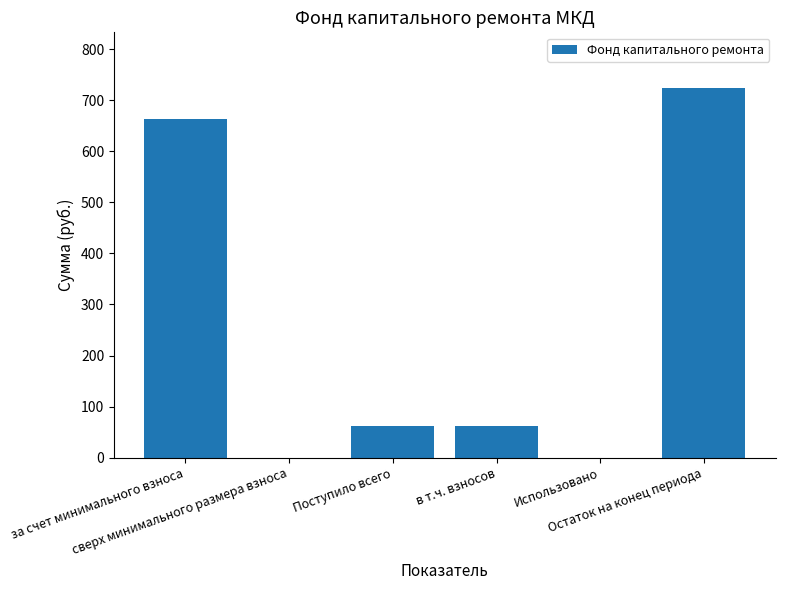

What is the maximum value shown in the chart?

724.2